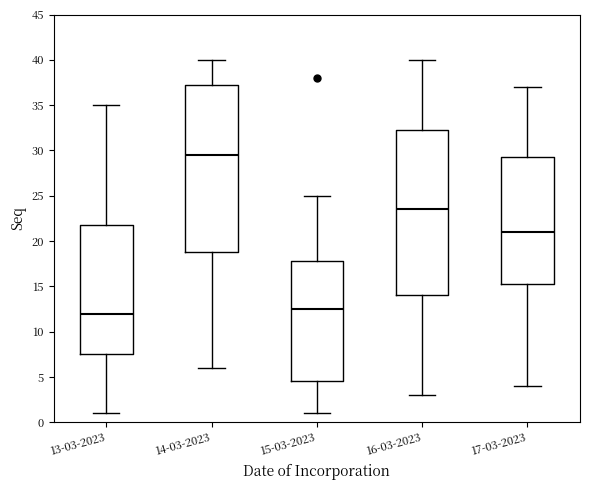

Reading left to right, read every box against the y-axis: the position of its median line, the range the box covers, and the ends of its whiskers. The values are not printed on the chart, so give them approximately, as read against the axis.

13-03-2023: median 12.0, box 7.5 to 22.0, whiskers 1.0 to 35.0
14-03-2023: median 29.5, box 19.0 to 37.5, whiskers 6.0 to 40.0
15-03-2023: median 12.5, box 4.5 to 18.0, whiskers 1.0 to 25.0
16-03-2023: median 23.5, box 14.0 to 32.5, whiskers 3.0 to 40.0
17-03-2023: median 21.0, box 15.5 to 29.5, whiskers 4.0 to 37.0